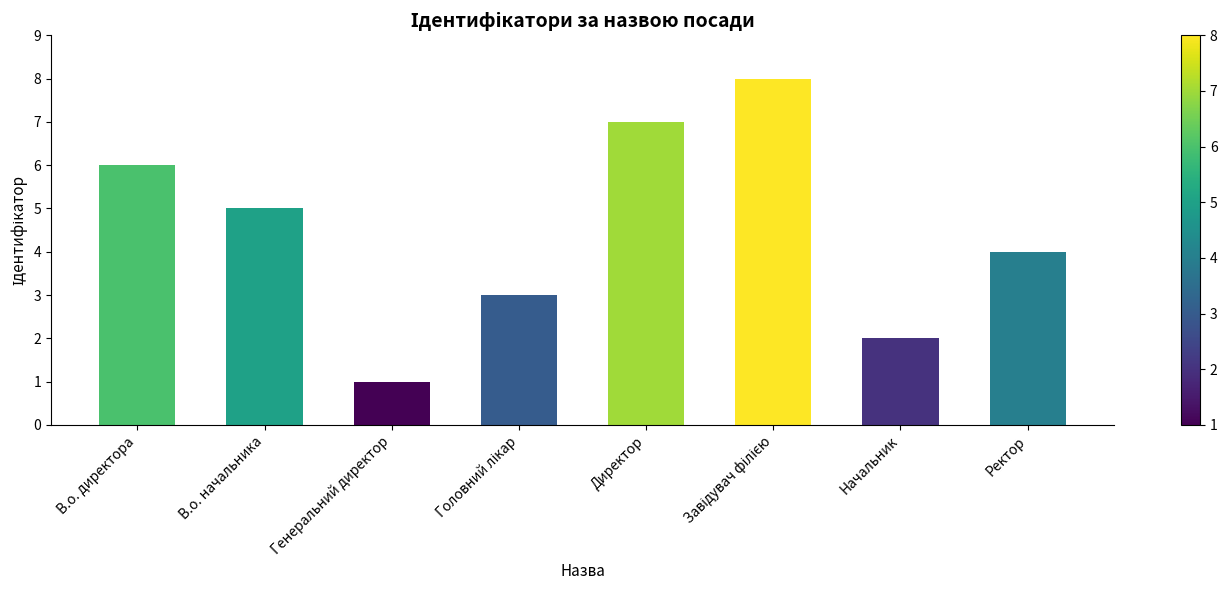

Which label corresponds to the smallest value in the chart?

Генеральний директор